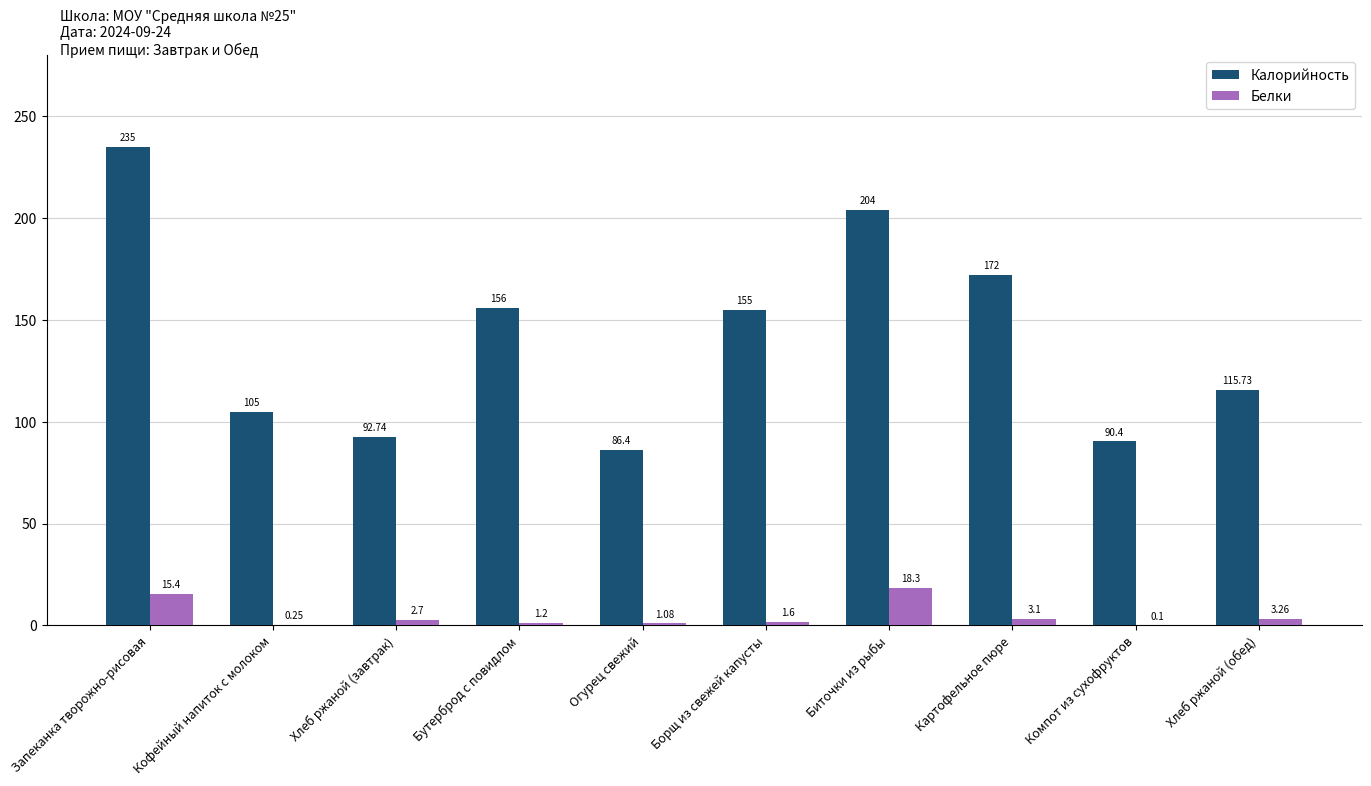

What are all the series names shown in the legend?

Калорийность, Белки